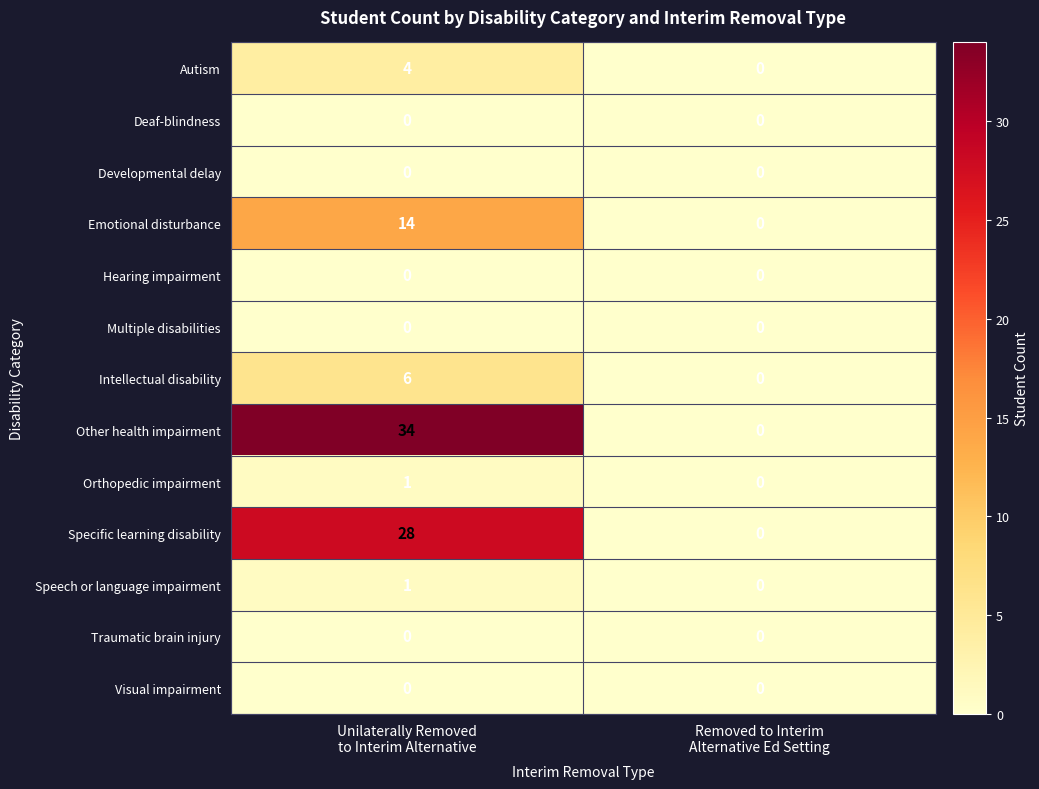

Which series has the widest spread of values?

Other health impairment